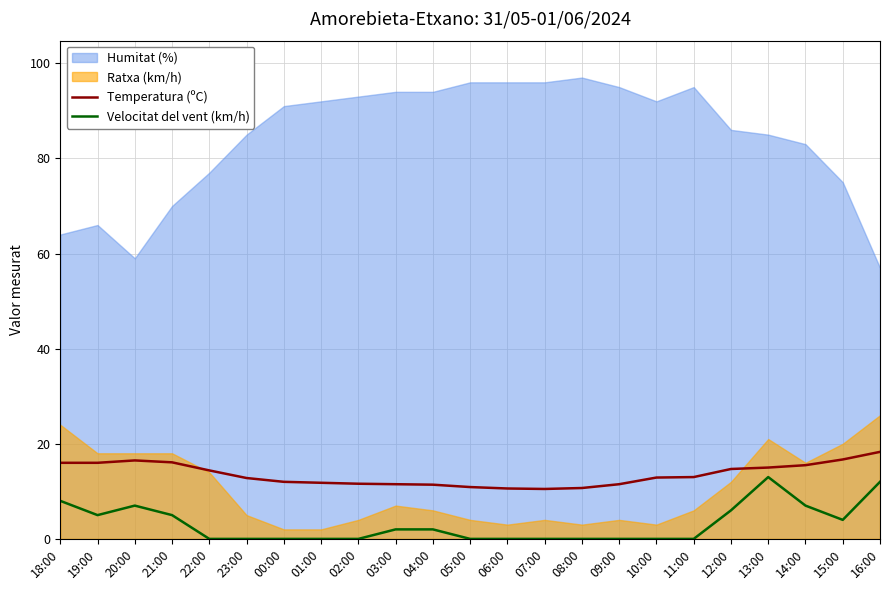

The Temperatura (ºC) series shows 8.8 at 19:00. True or false?

False